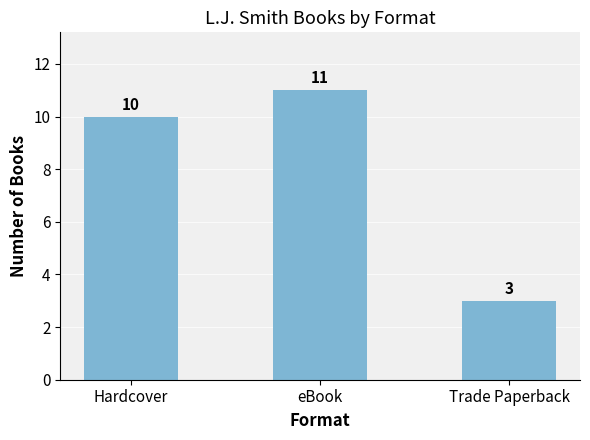

How many values are below 10?

1